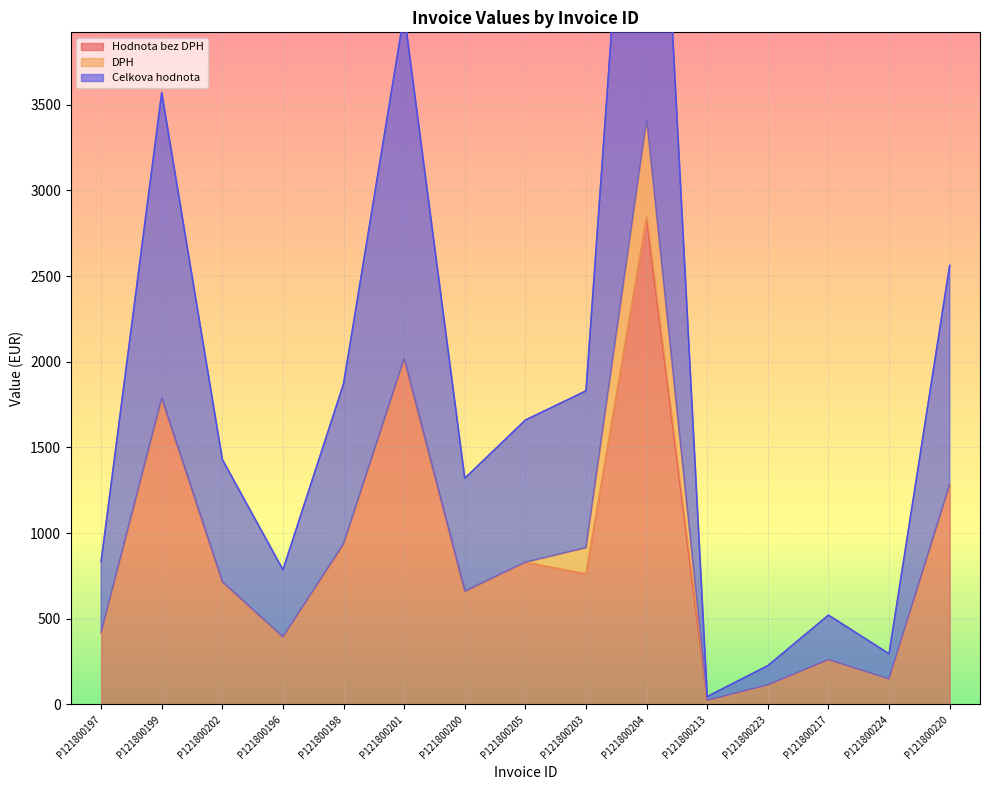

True or false: Celkova hodnota and Hodnota bez DPH cross at least once.

False